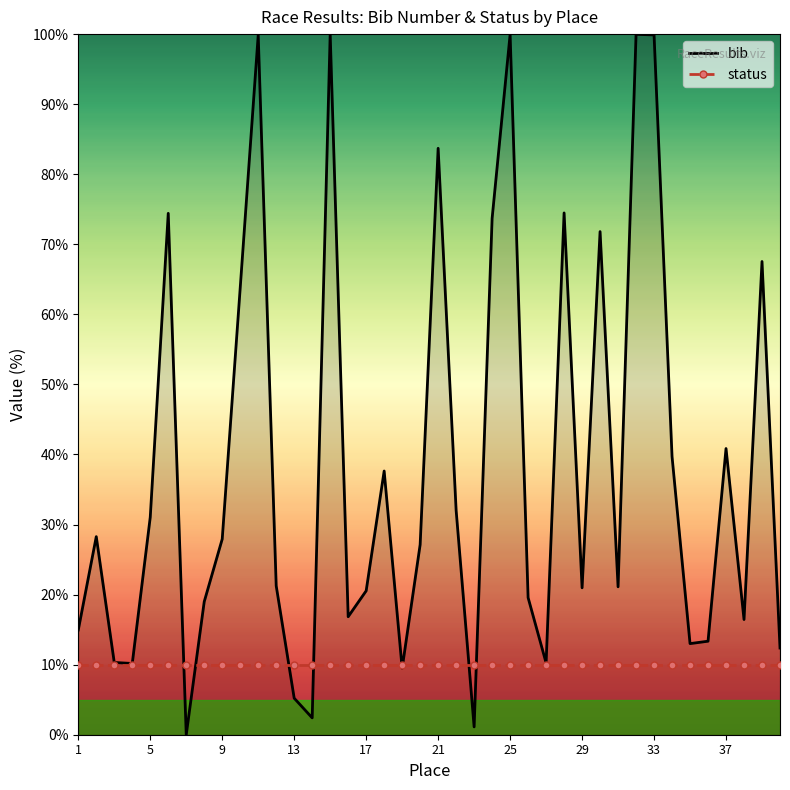

True or false: status has a value of 10.0 at 37.

True